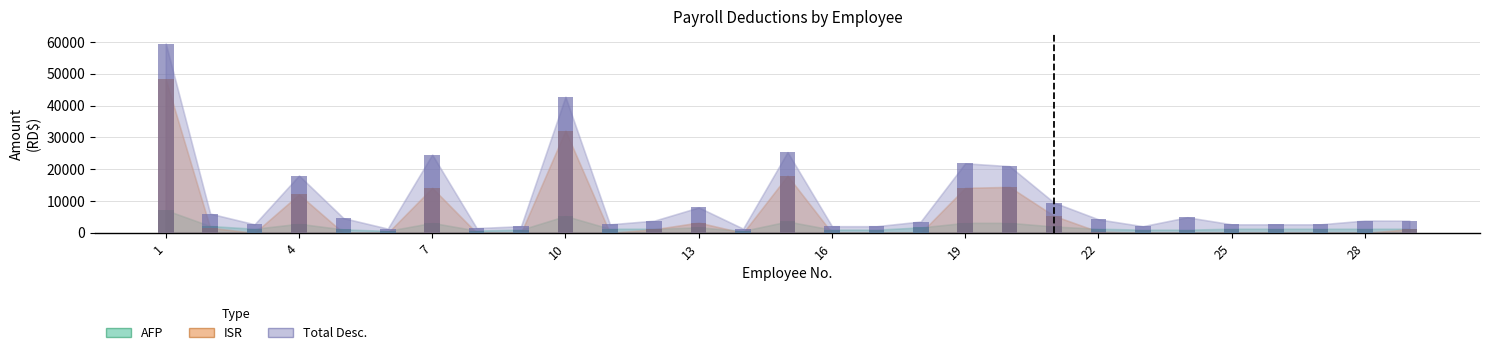

At which label does AFP first exceed 1291?

1